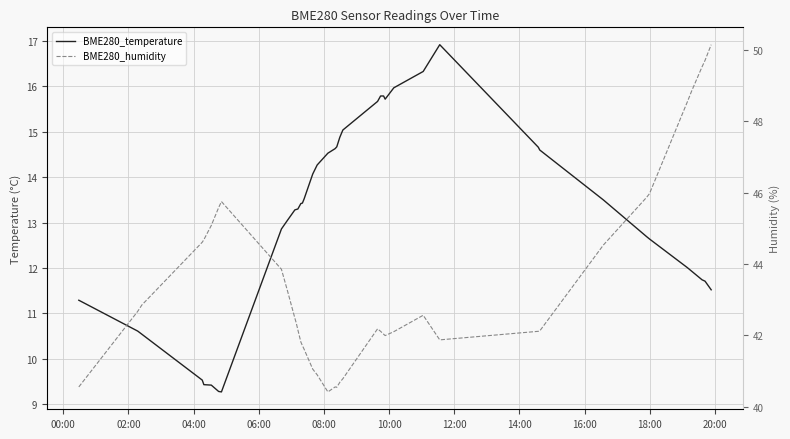

What is the maximum value for BME280_humidity?

50.1